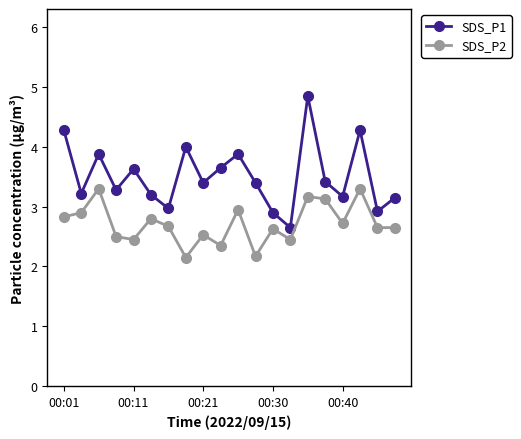

True or false: SDS_P1 and SDS_P2 cross at least once.

False